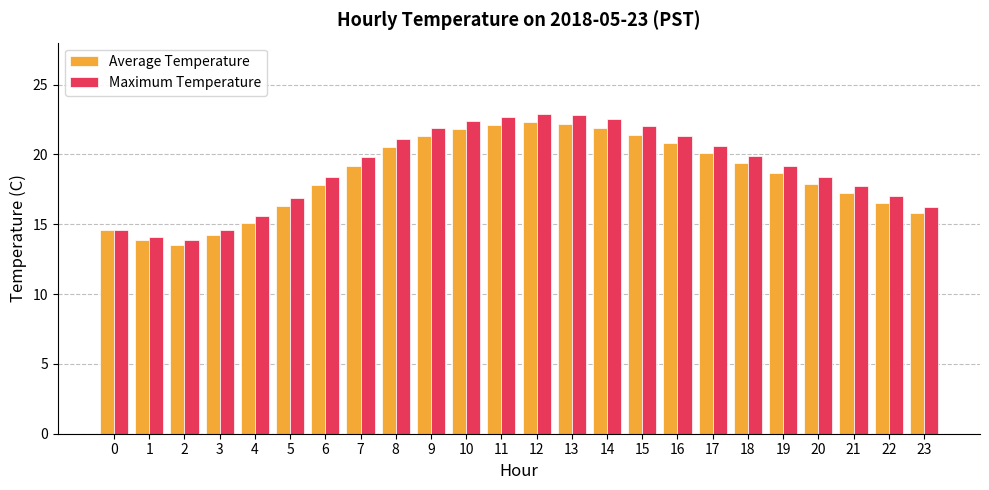

At 4, list the series in order from smallest to largest.

Average Temperature, Maximum Temperature